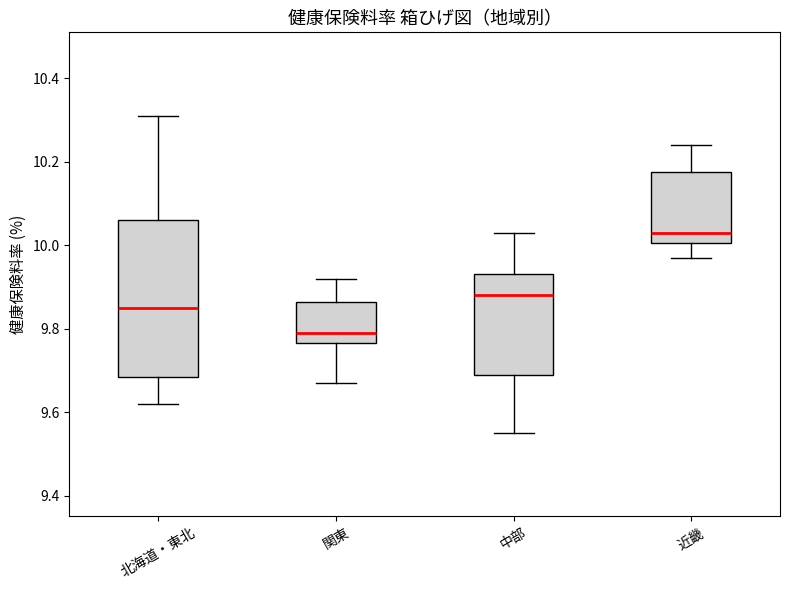

Where does the upper whisker of the box for 北海道・東北 end on the y-axis? The values are not printed on the chart, so give them approximately, as read against the axis.

10.32